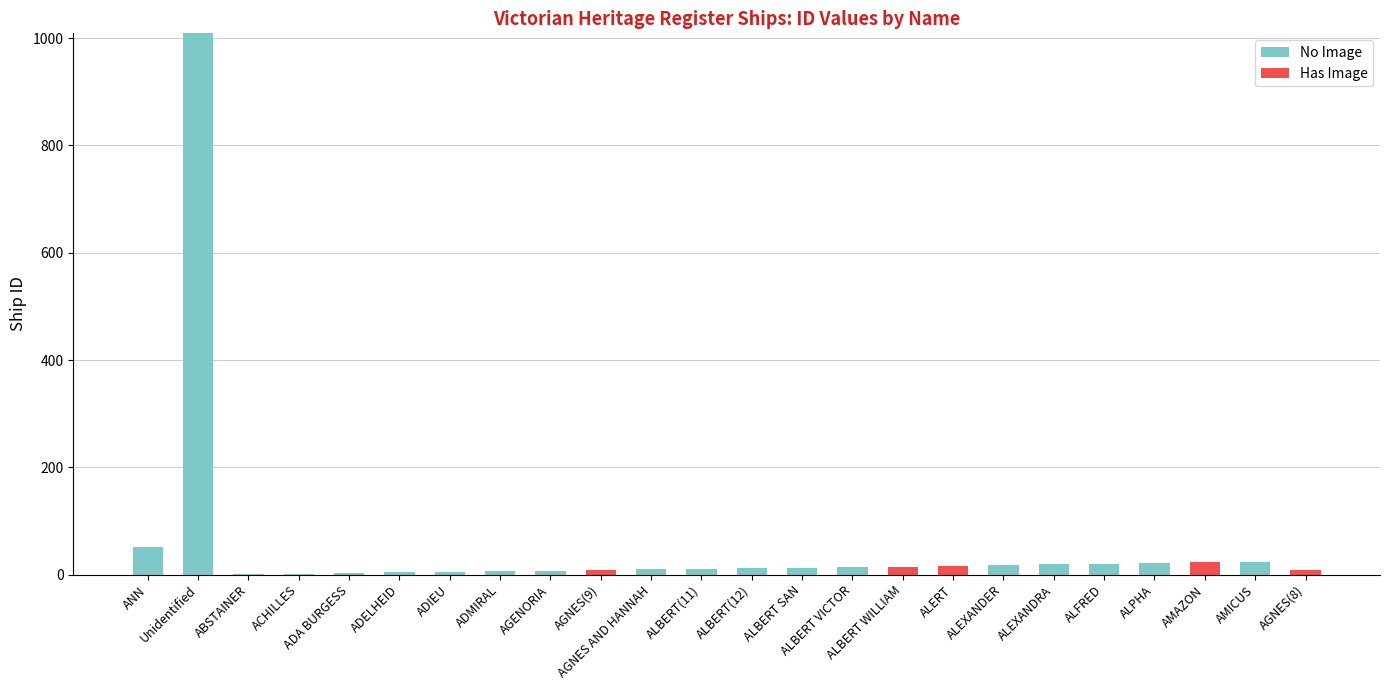

How many series are shown in this chart?

2